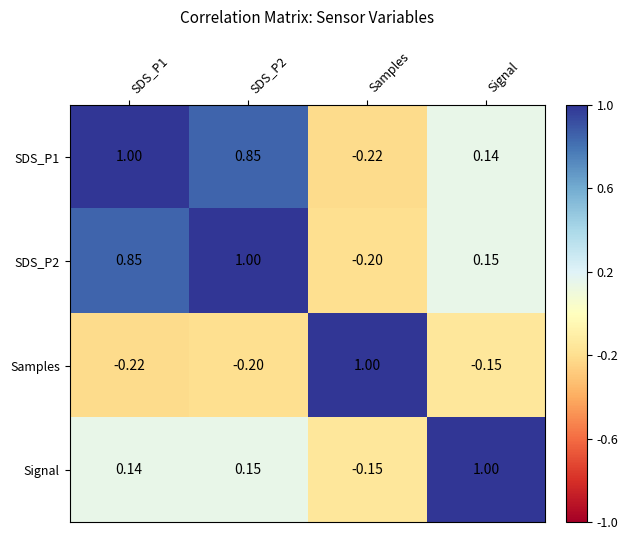

Where is Samples nearest to the value 0?

Signal